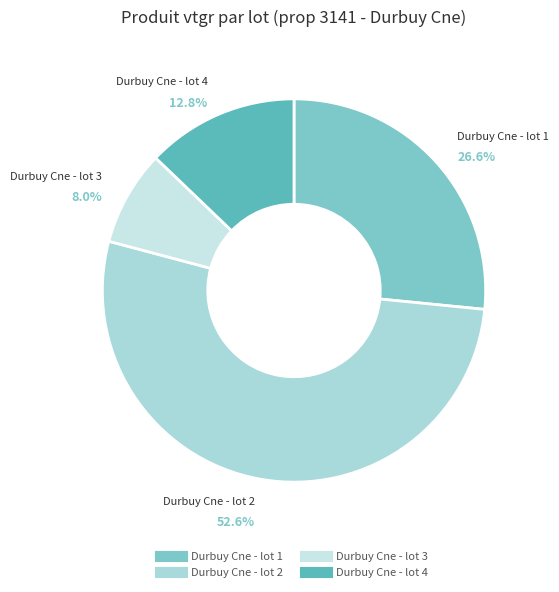

What percentage is the Durbuy Cne - lot 4 slice, to the nearest percent?

13%